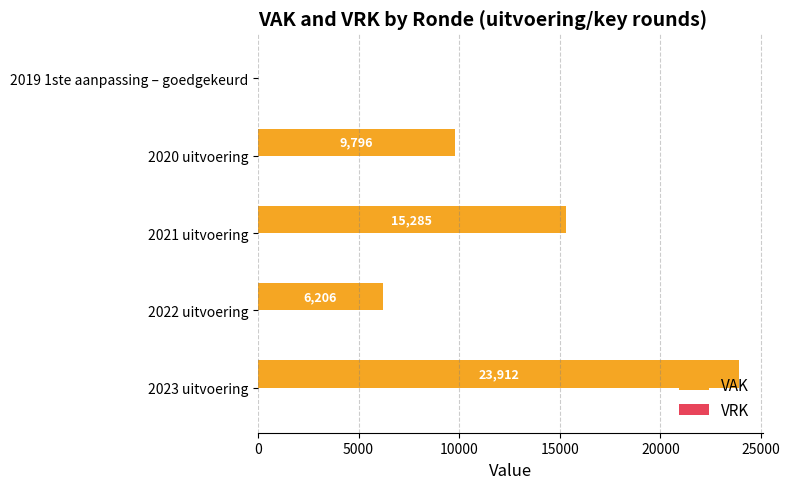

What is the change in value from 2021 uitvoering to 2019 1ste aanpassing – goedgekeurd?

-15285